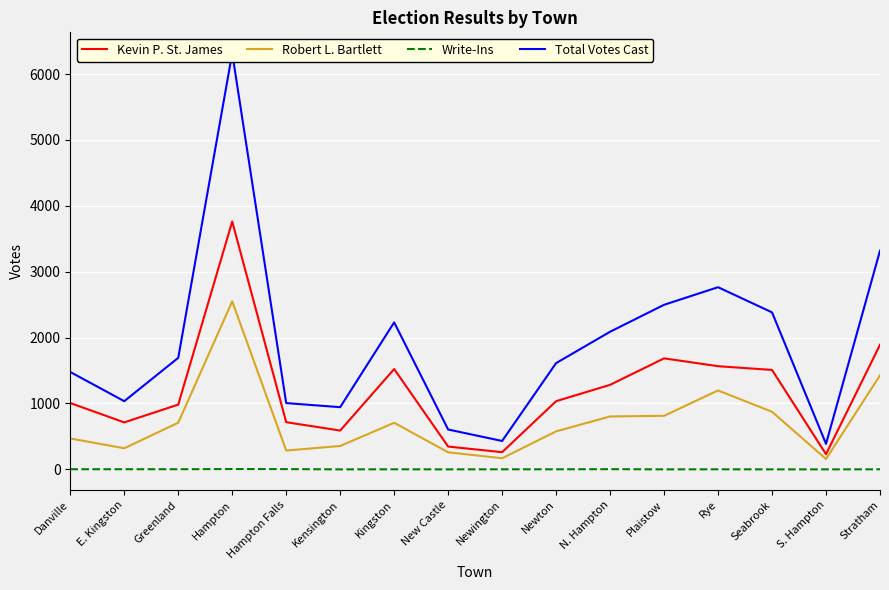

What value does the Write-Ins series have at Hampton?

5